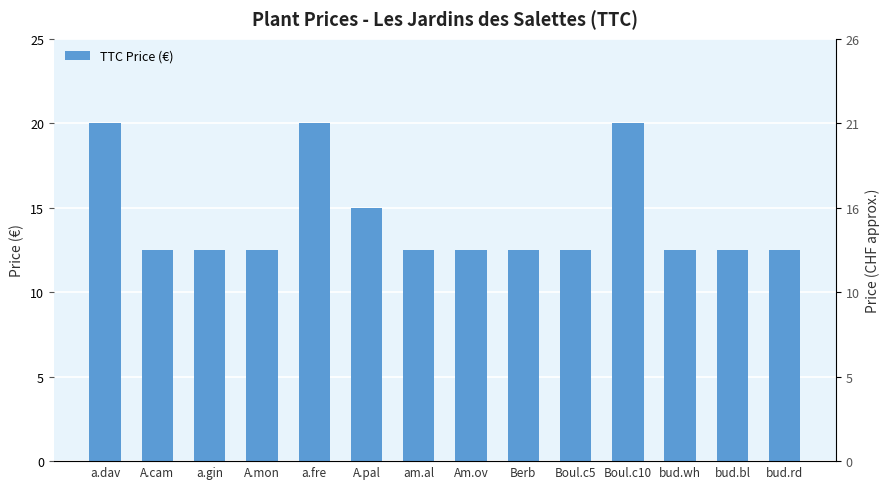

List the labels in order of value, largest first.

a.dav, a.fre, Boul.c10, A.pal, A.cam, a.gin, A.mon, am.al, Am.ov, Berb, Boul.c5, bud.wh, bud.bl, bud.rd